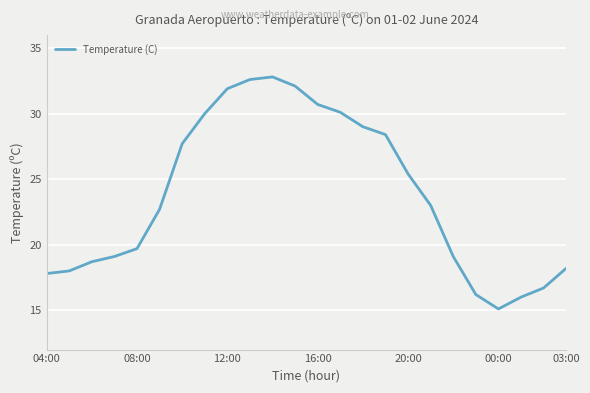

How many categories are shown in the chart?

24